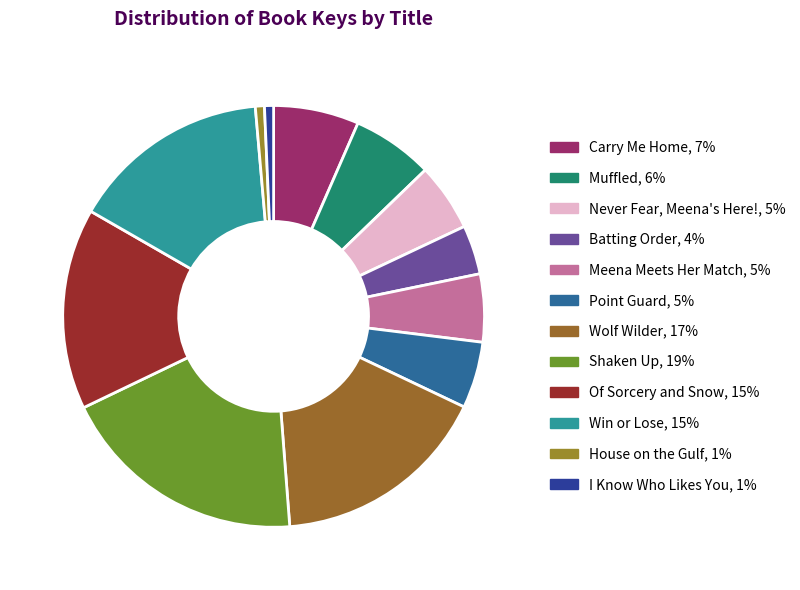

Do Muffled and Shaken Up together represent more than half of the pie?

No